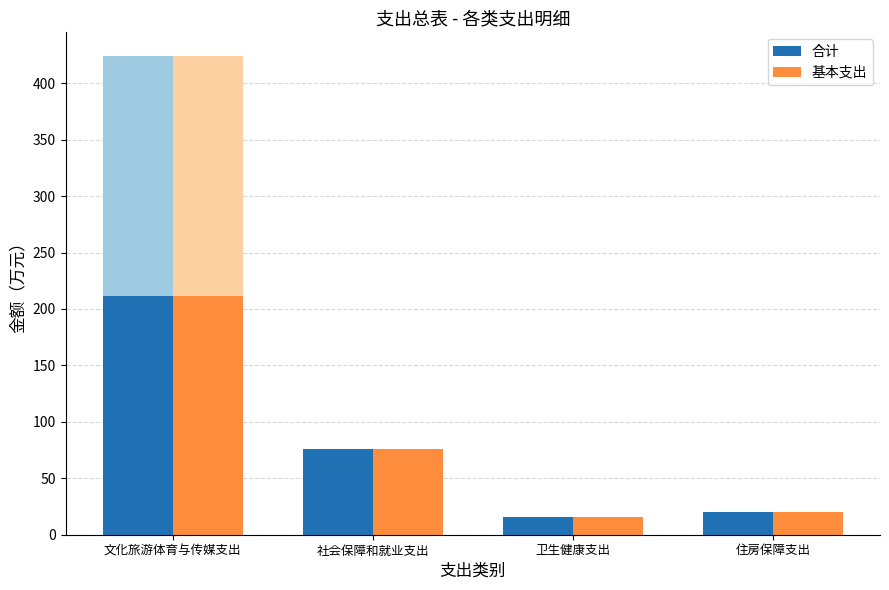

How many values in the 合计 series exceed 75?

2